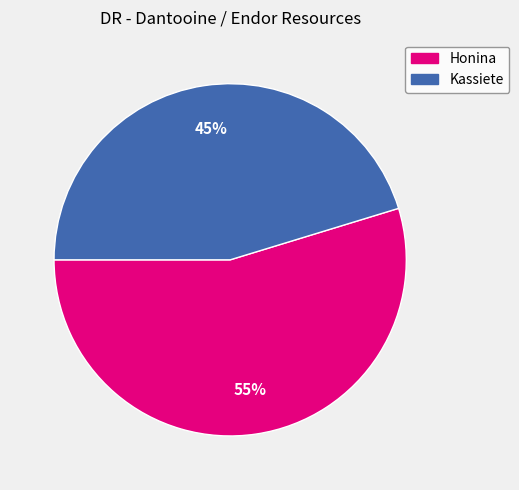

Is it true that Honina is 55% of the pie?

True